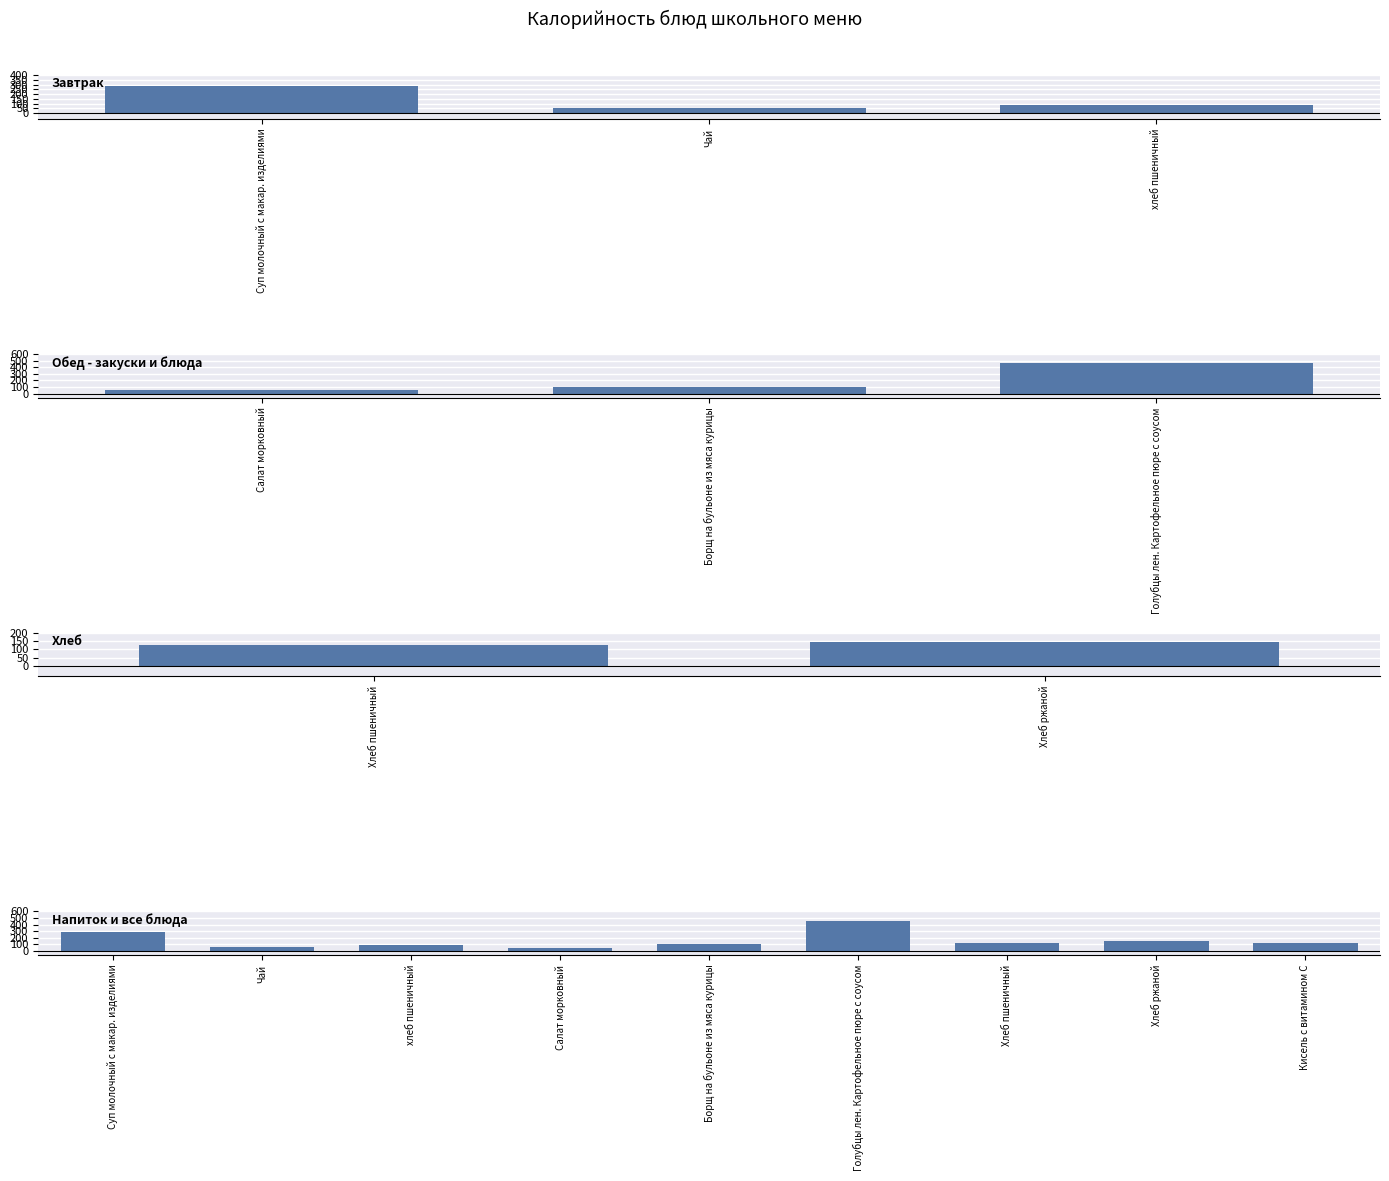

Rank the categories by value from highest to lowest.

Голубцы лен. Картофельное пюре с соусом, Суп молочный с макар. изделиями, Хлеб ржаной, Хлеб пшеничный, Кисель с витамином С, Борщ на бульоне из мяса курицы, хлеб пшеничный, Чай, Салат морковный